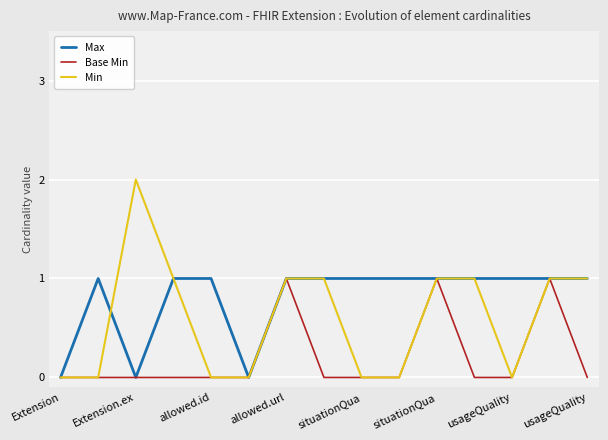

What is the difference between the maximum and second lowest values in the Base Min series?

1